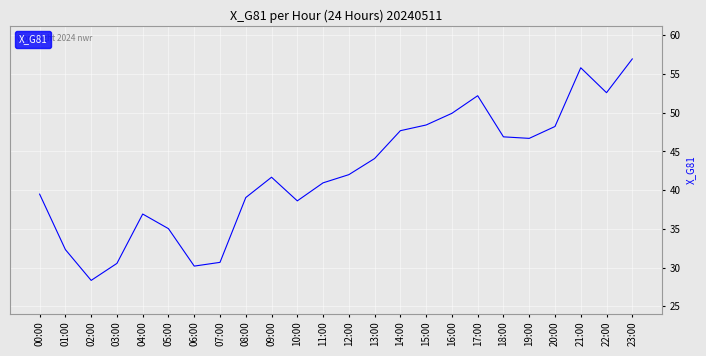

What is the difference between the values at 22:00 and 20:00?

4.4